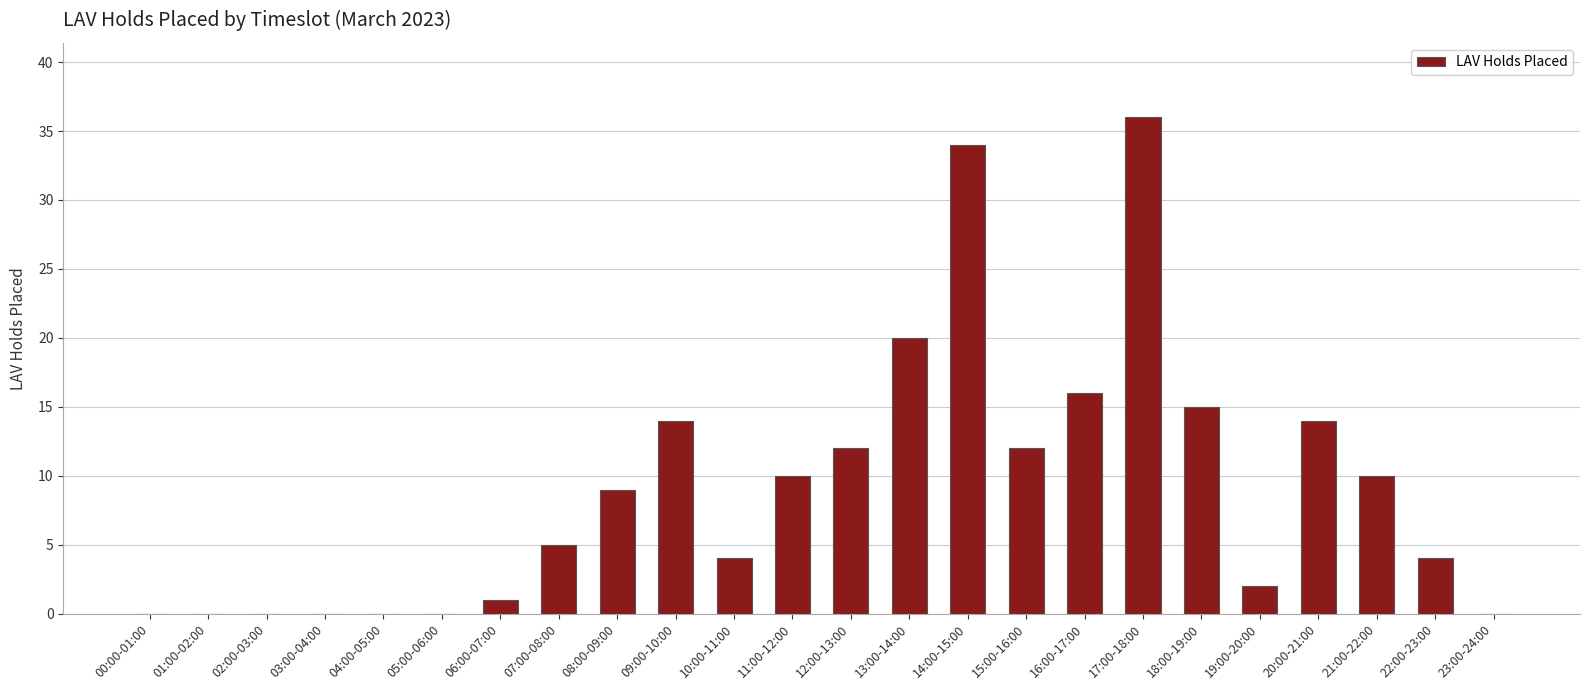

Are the bars horizontal?

No